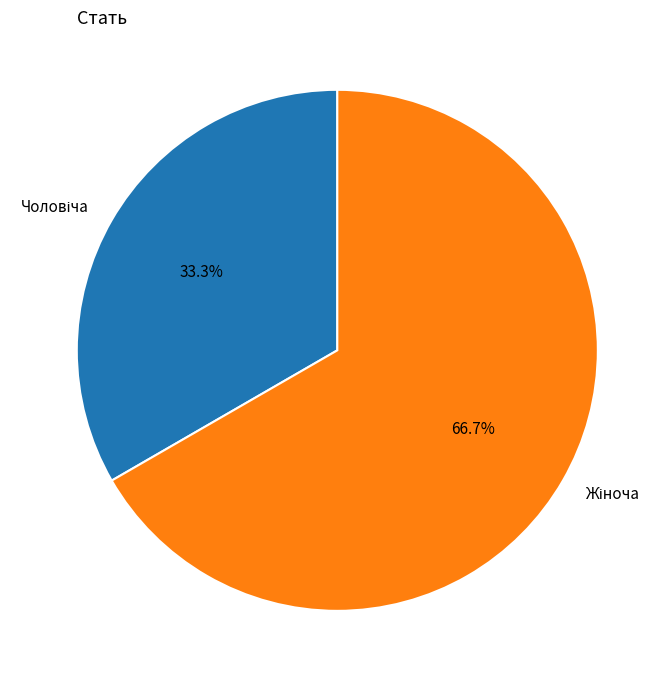

Does any single category account for the majority?

Yes